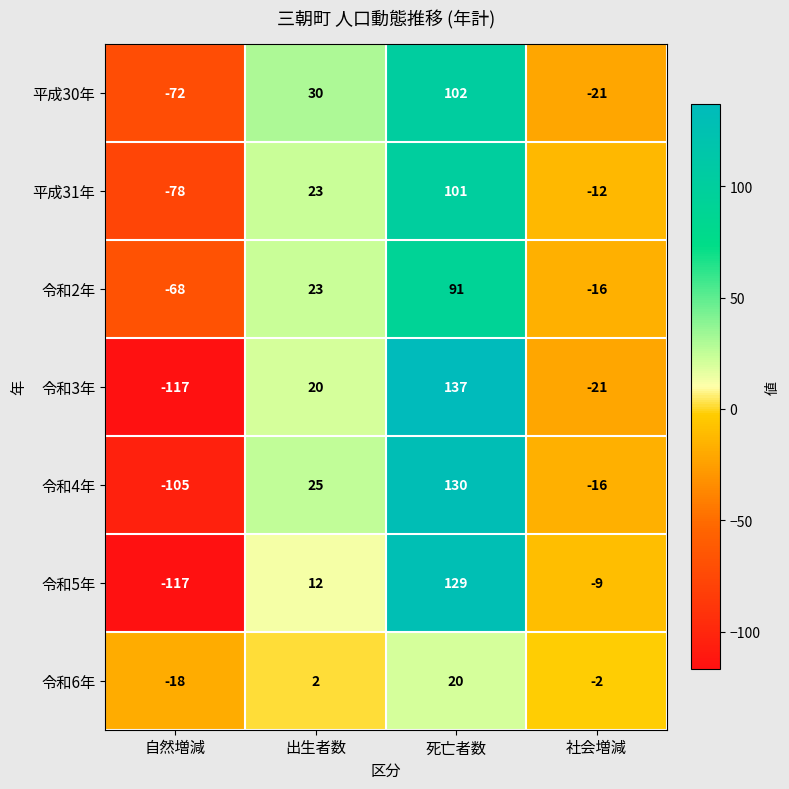

What is the spread (max minus min) of values at 死亡者数?

117